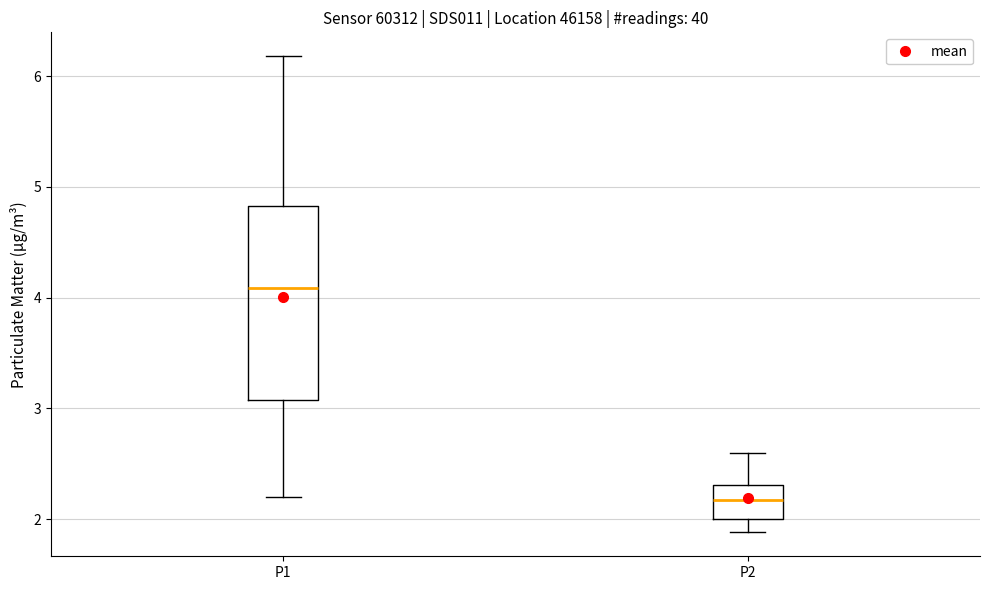

Which box has the highest median line?

P1